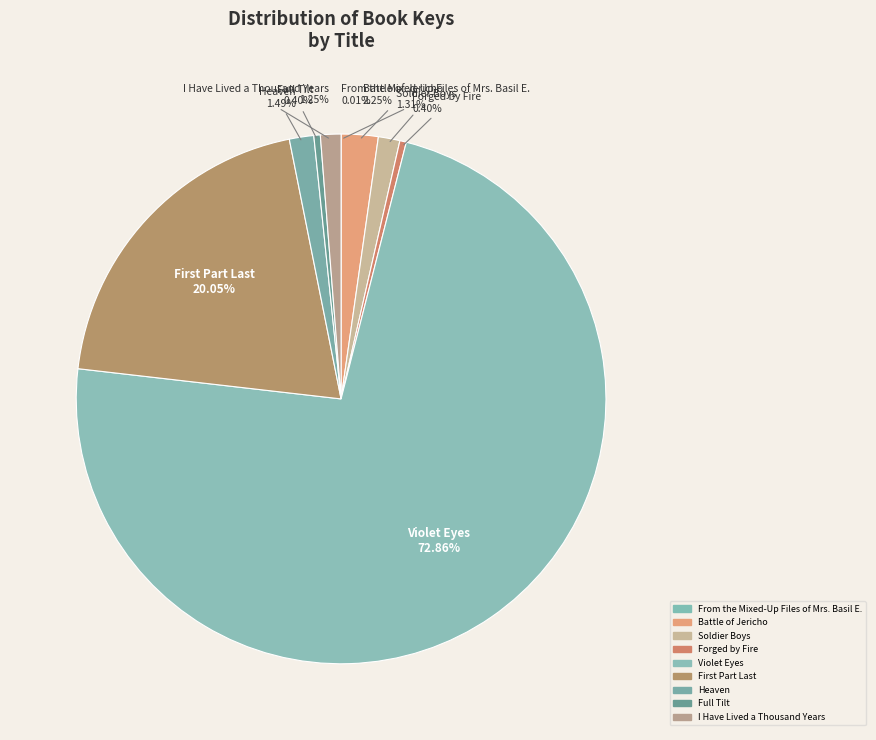

Which slice is the smallest?

From the Mixed-Up Files of Mrs. Basil E.